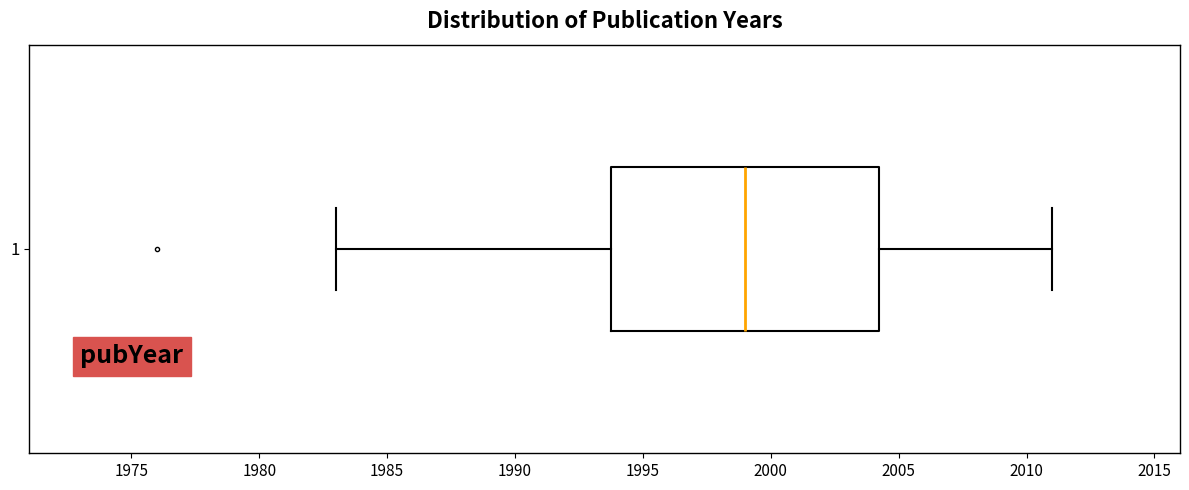

Where is the left edge of the box at y = 1 on the x-axis? The values are not printed on the chart, so give them approximately, as read against the axis.

1994.0